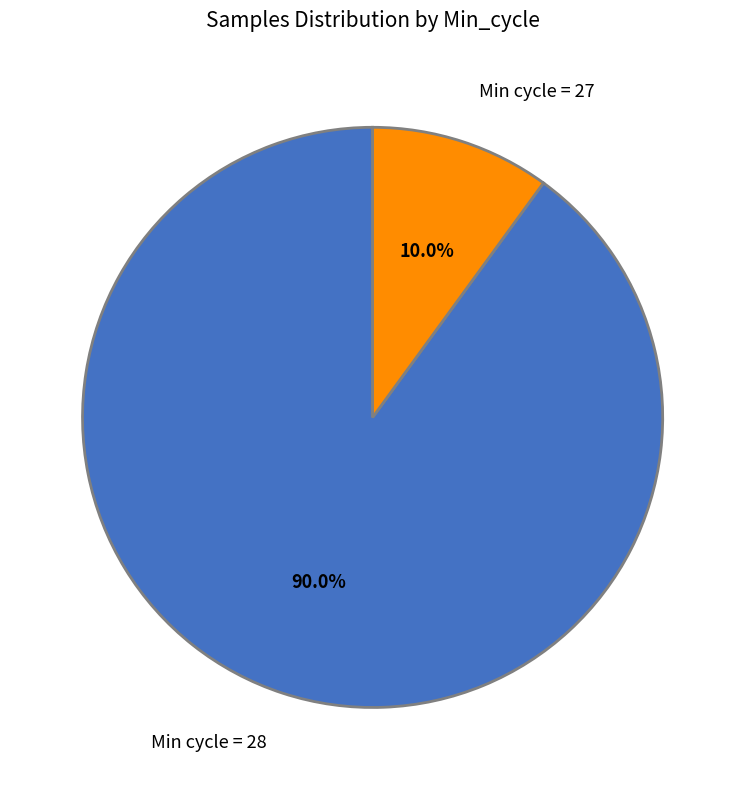

Which category has the biggest portion of the pie?

Min cycle = 28